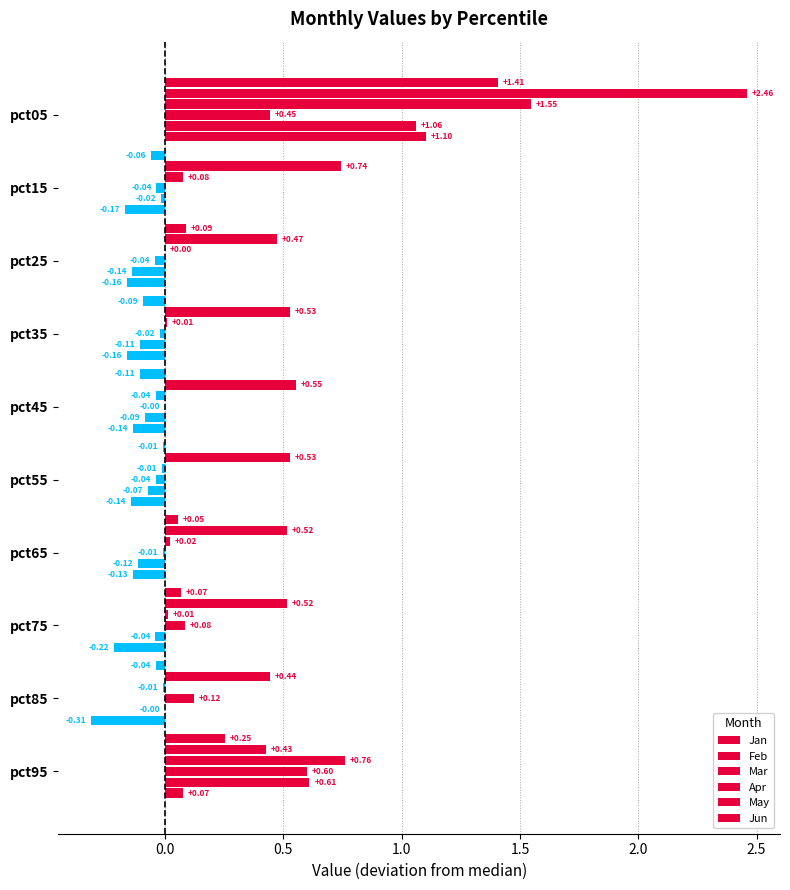

Count the number of categories in the chart.

10